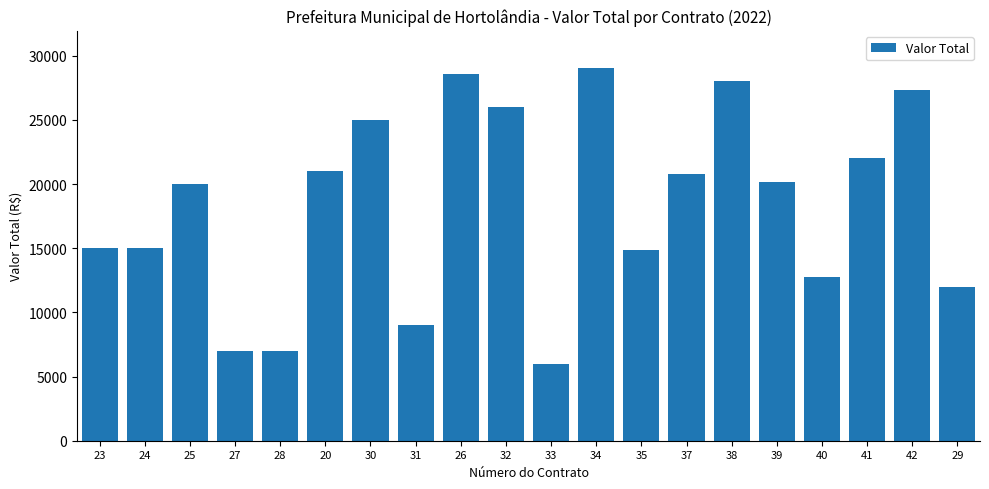

What is the sum of the values at 41 and 27?

29000